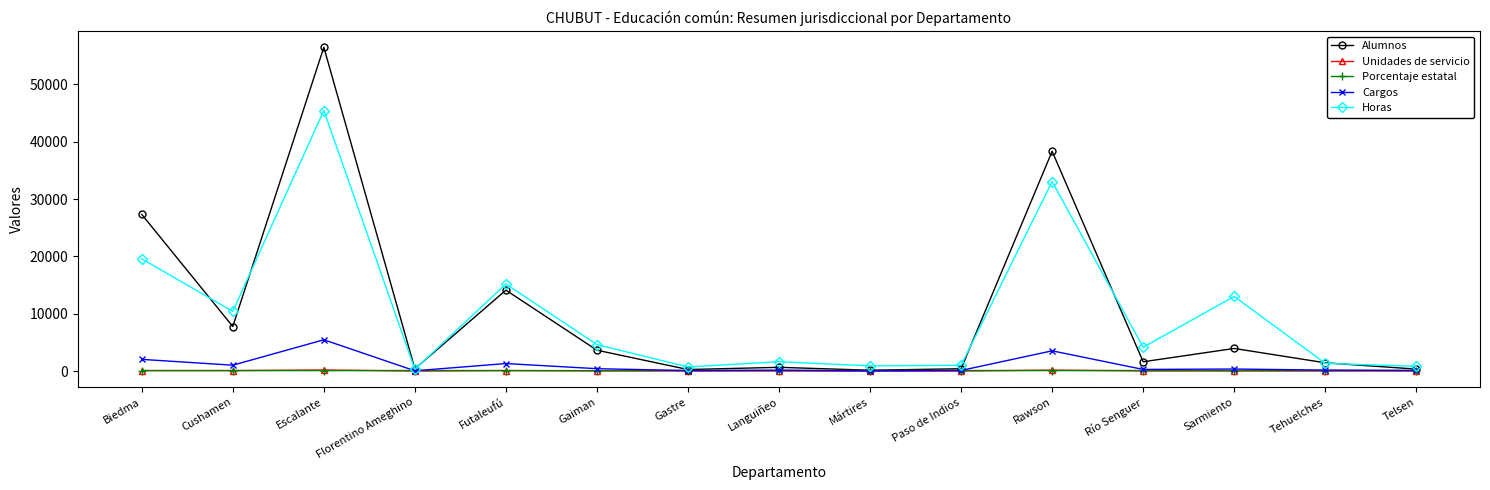

What is the label of the 13th point from the right?

Escalante